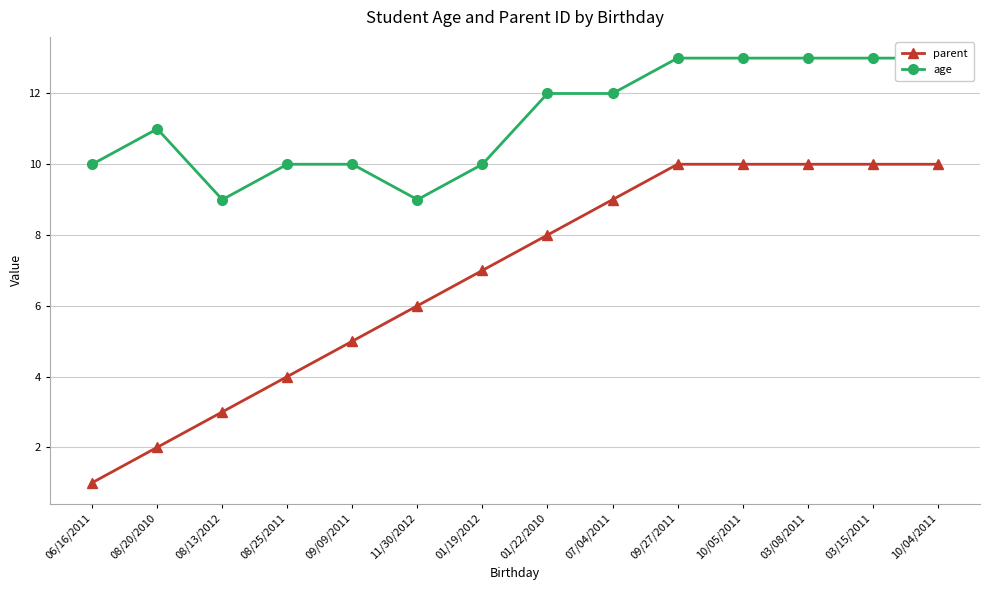

True or false: parent and age intersect in this chart.

False